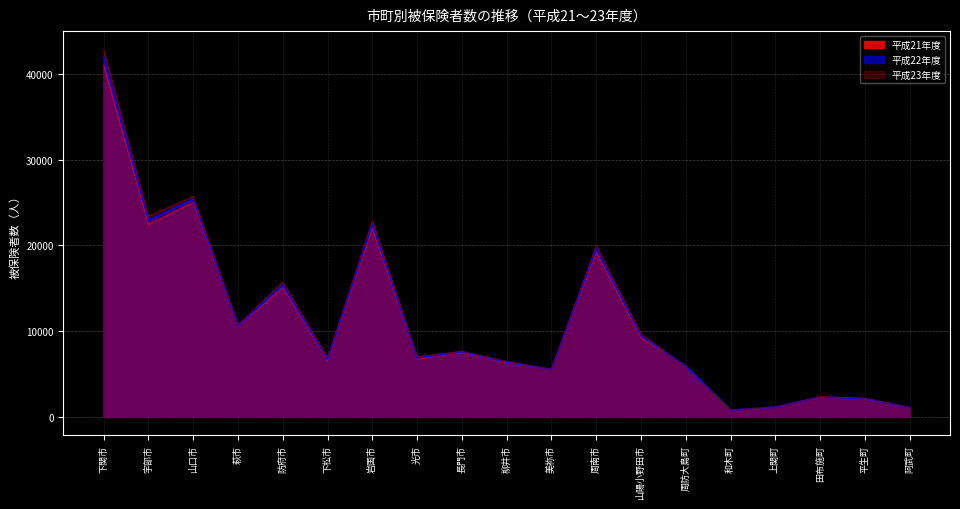

Rank the categories by 平成23年度 value from highest to lowest.

下関市, 山口市, 宇部市, 岩国市, 周南市, 防府市, 萩市, 山陽小野田市, 長門市, 光市, 下松市, 柳井市, 周防大島町, 美祢市, 田布施町, 平生町, 上関町, 阿武町, 和木町